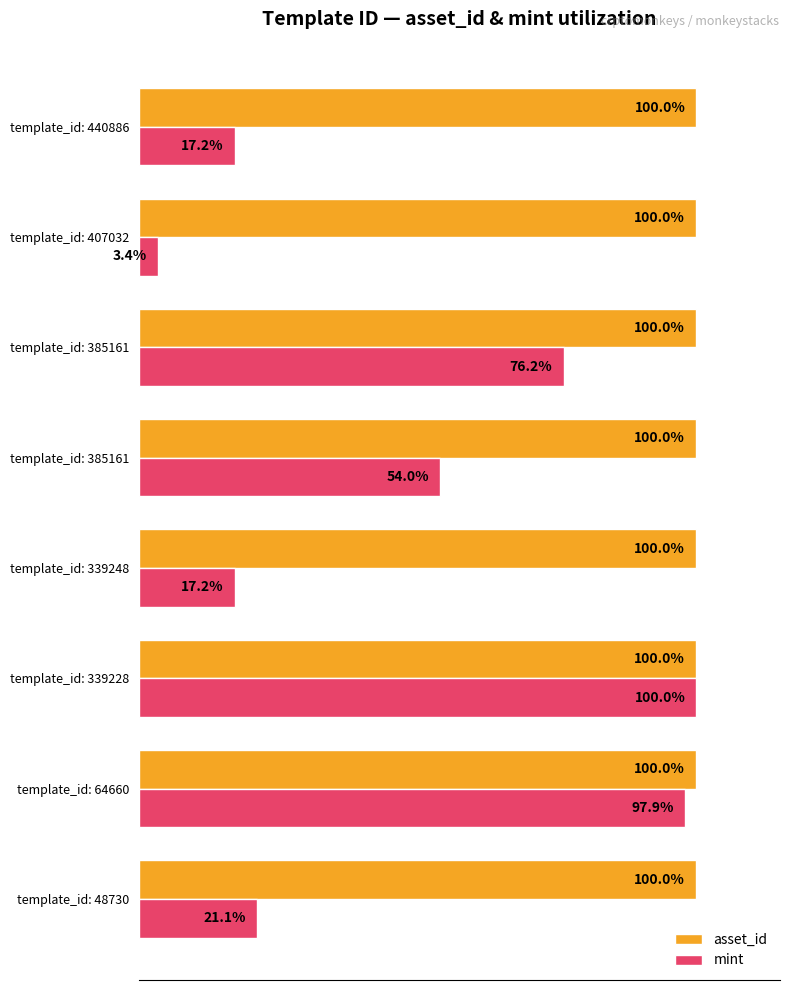

What are all the series names shown in the legend?

asset_id, mint